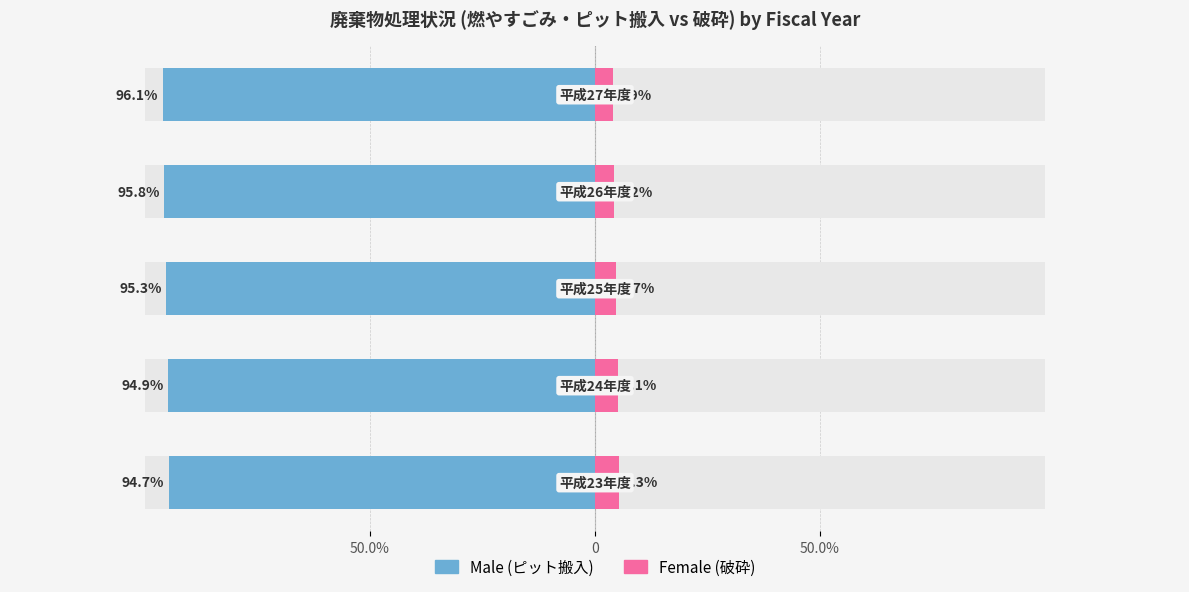

Reading left to right, extract all data points from this chart.

Male: -94.7	-94.9	-95.3	-95.8	-96.1
Female: 5.3	5.1	4.7	4.2	3.9